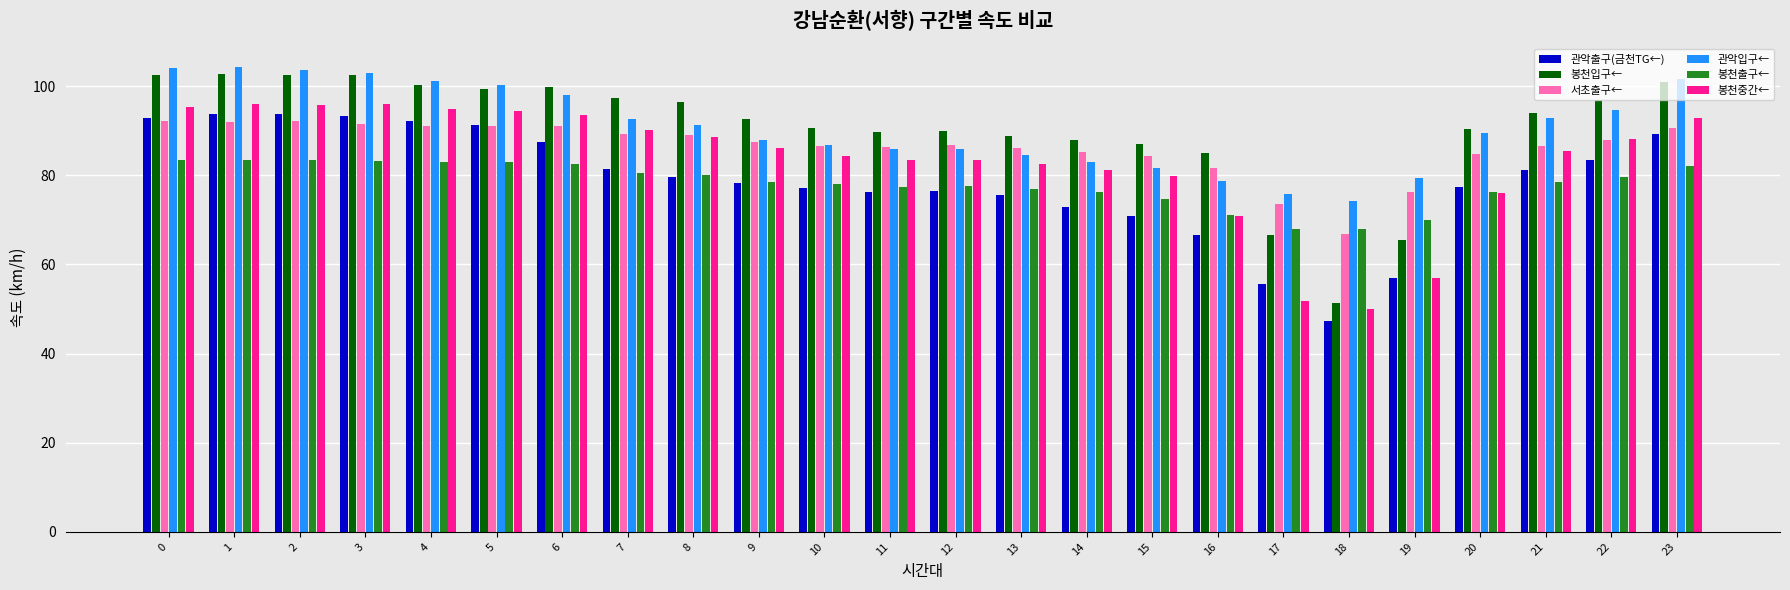

Is the value of 서초출구← at 17 greater than the value of 봉천출구← at 2?

No